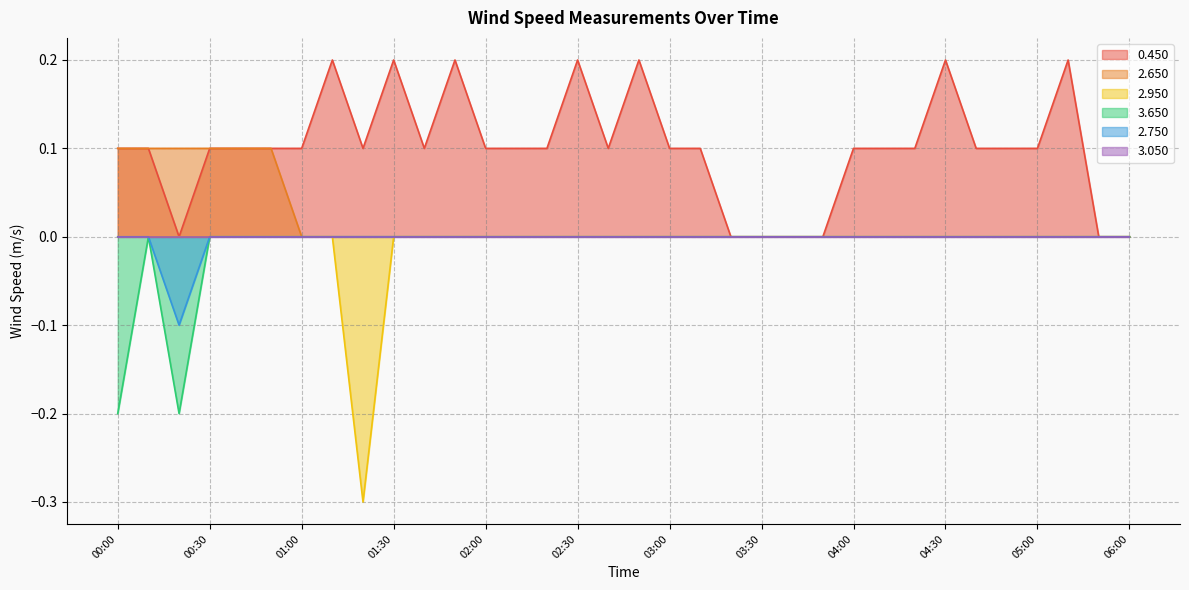

Where is the first local maximum for 0.450?

01:10